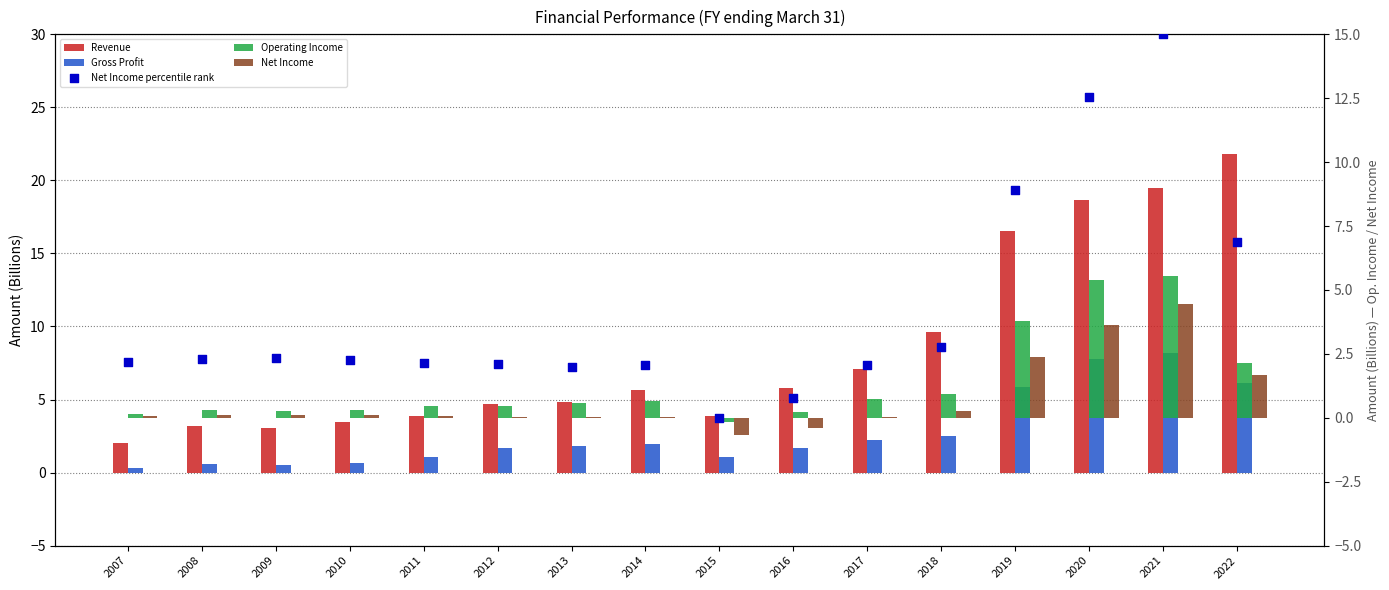

What are all the series names shown in the legend?

Revenue, Gross Profit, Operating Income, Net Income, Net Income percentile rank